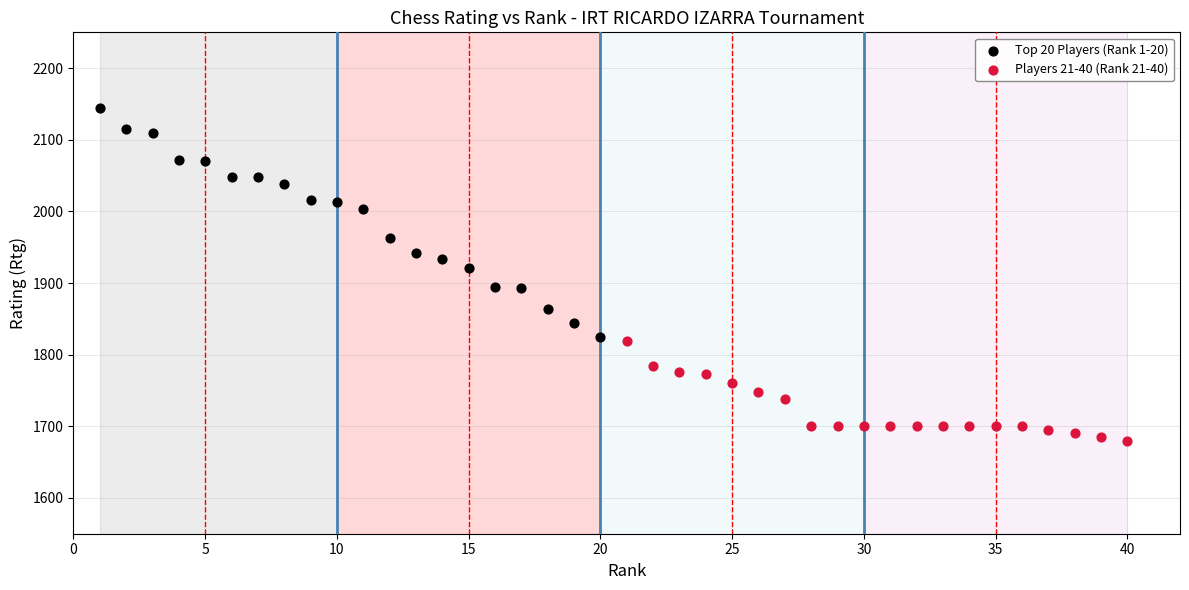

Which series contains the lowest Y value?

Players 21-40 (Rank 21-40)